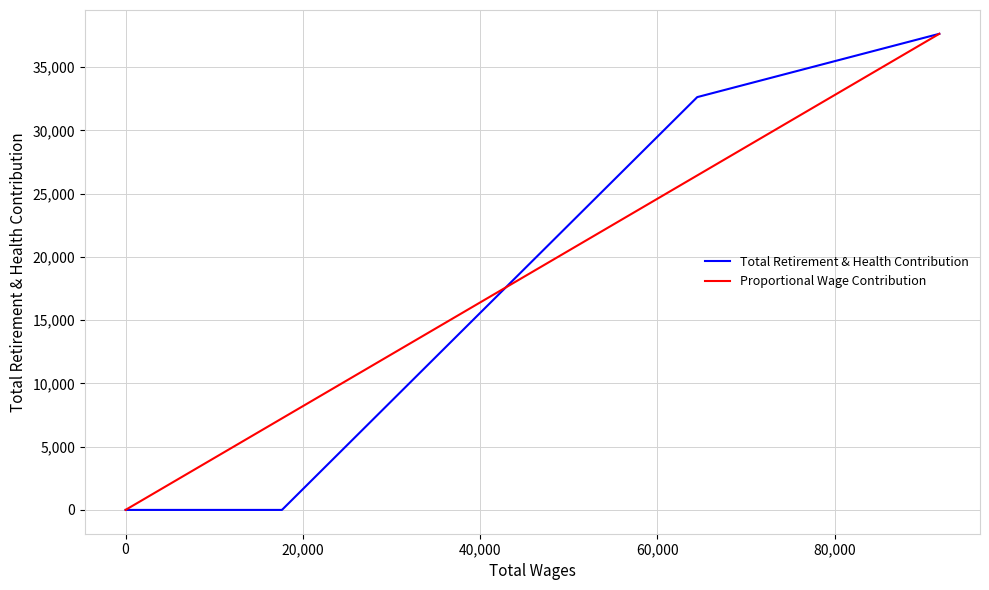

Which series has the largest total across all categories?

Proportional Wage Contribution